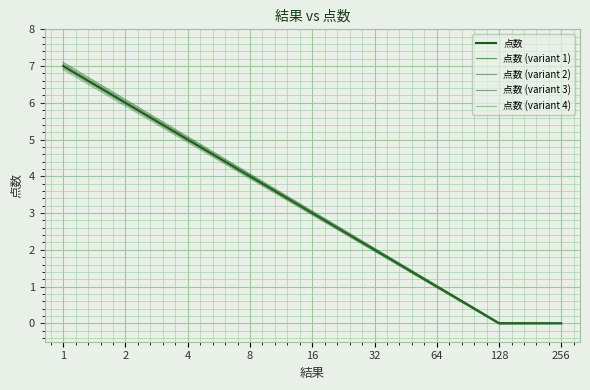

True or false: 点数 (variant 1) has more than 0 points higher than both neighbors.

False